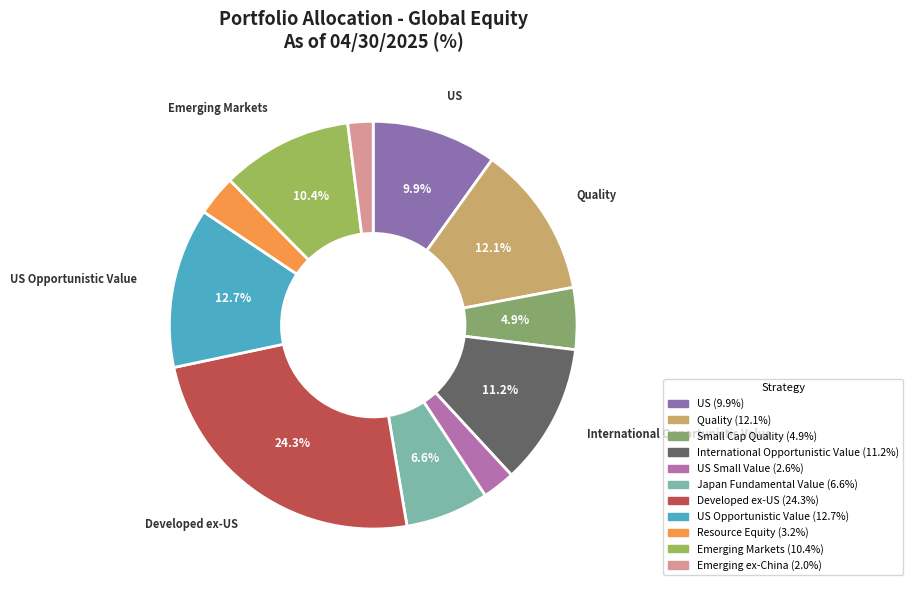

Rank the categories by value from lowest to highest.

Emerging ex-China, US Small Value, Resource Equity, Small Cap Quality, Japan Fundamental Value, US, Emerging Markets, International Opportunistic Value, Quality, US Opportunistic Value, Developed ex-US